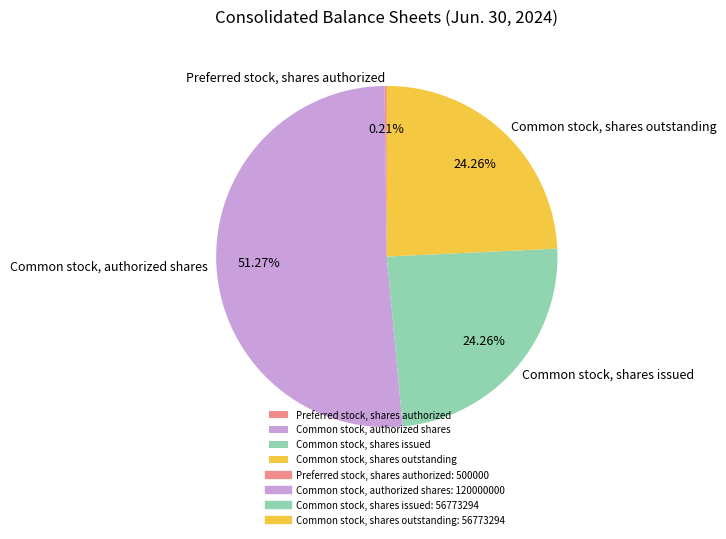

What is the ratio of the value at Common stock, shares issued to the value at Common stock, shares outstanding?

1.0